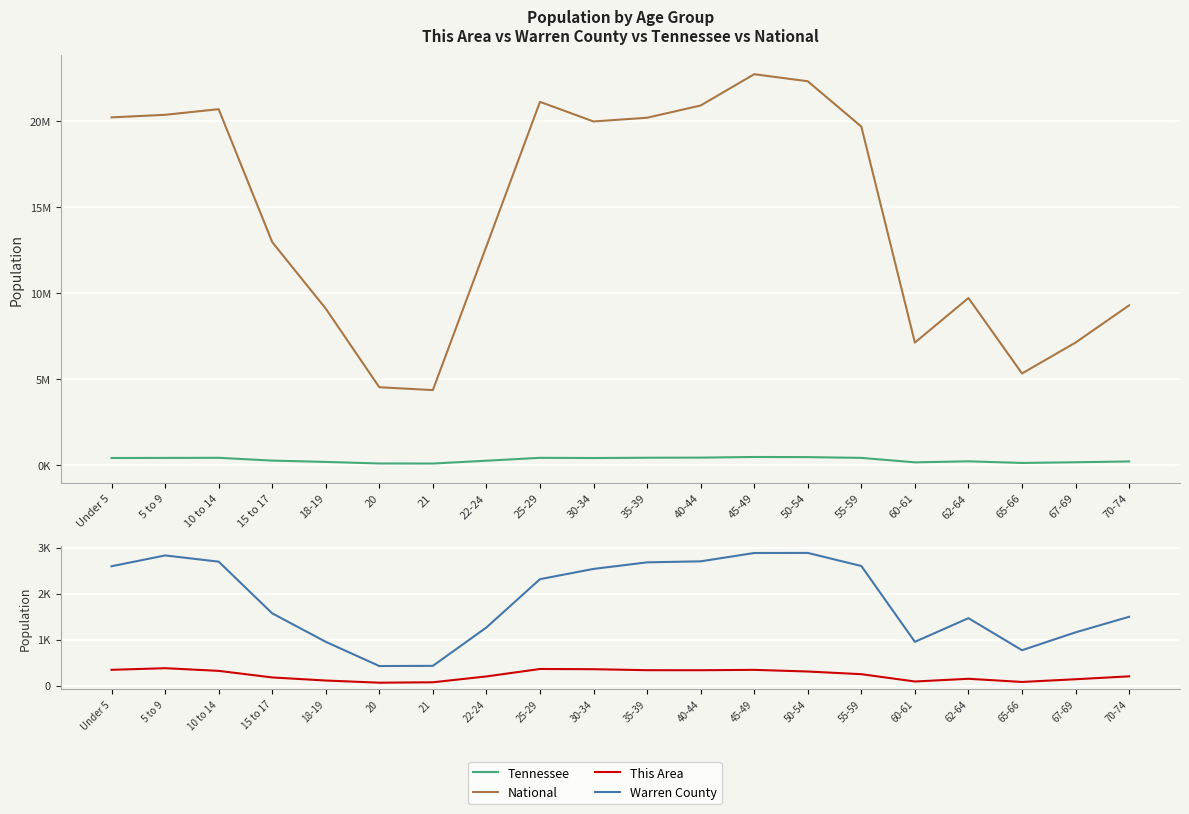

Between Under 5 and 15 to 17, which series saw the biggest shift?

National